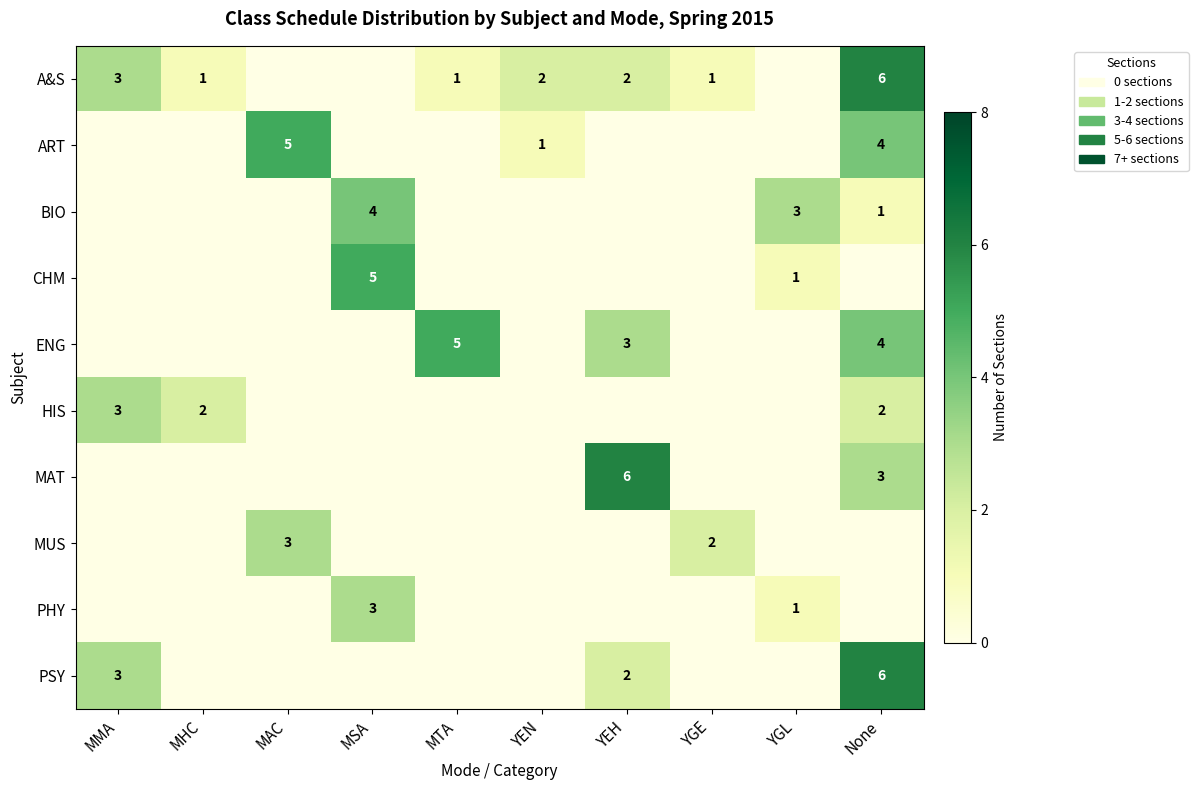

True or false: MUS has a value of 1 at YGE.

False